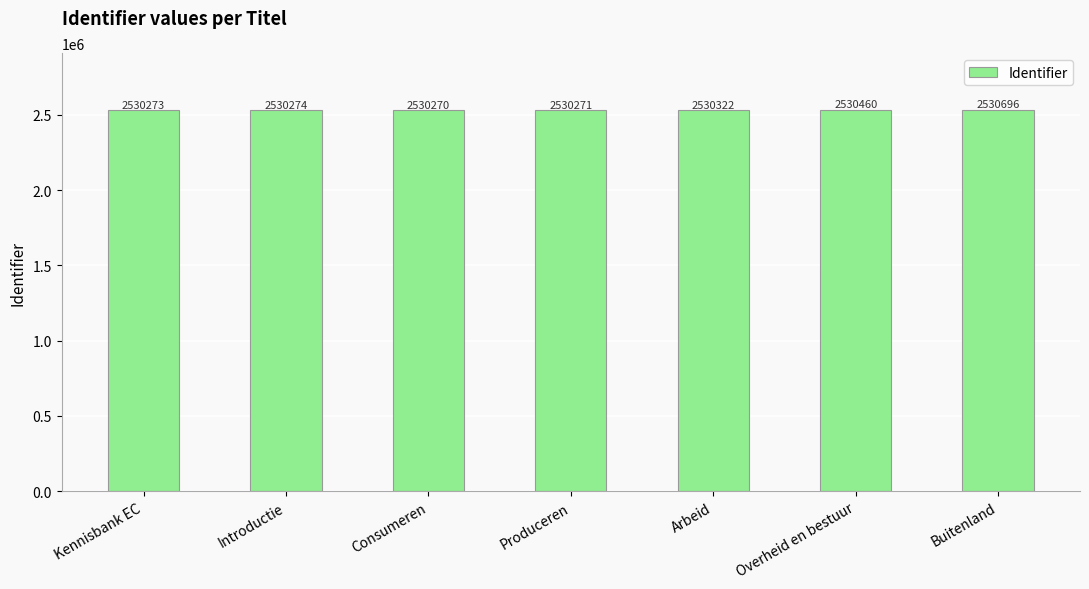

Rank the categories by value from lowest to highest.

Consumeren, Produceren, Kennisbank EC, Introductie, Arbeid, Overheid en bestuur, Buitenland